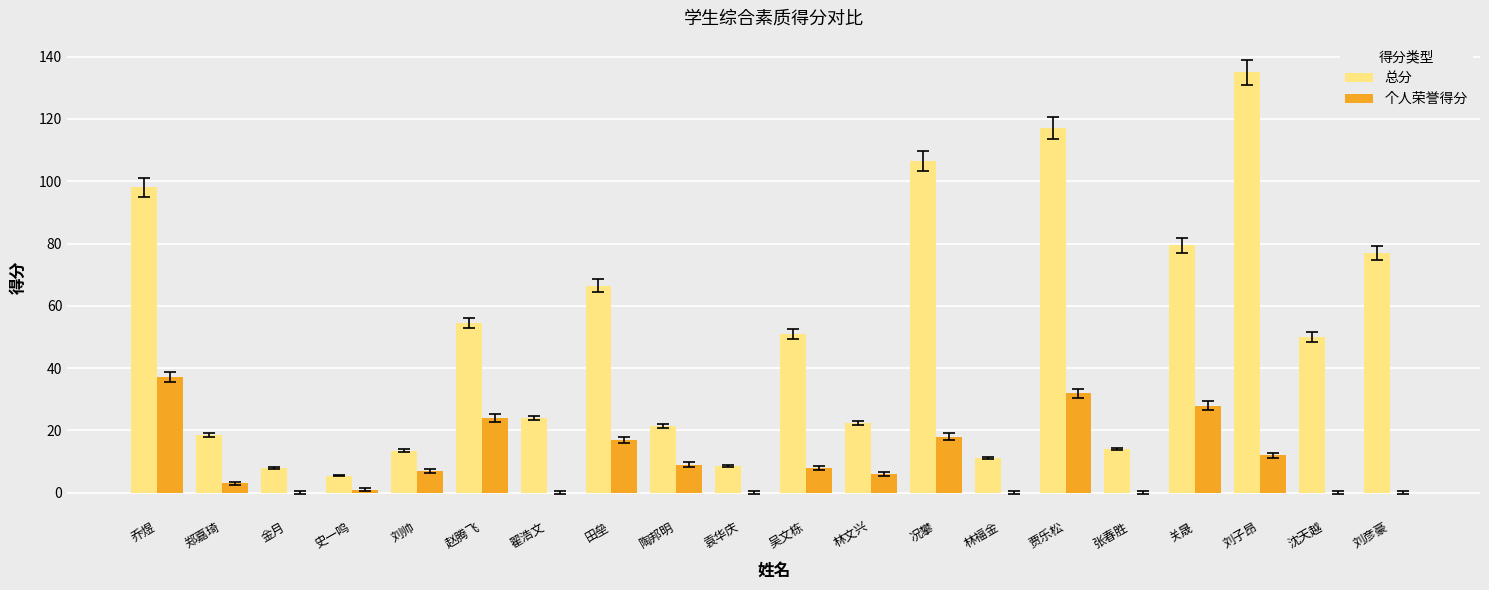

What is the sum of all 总分 values?

982.0